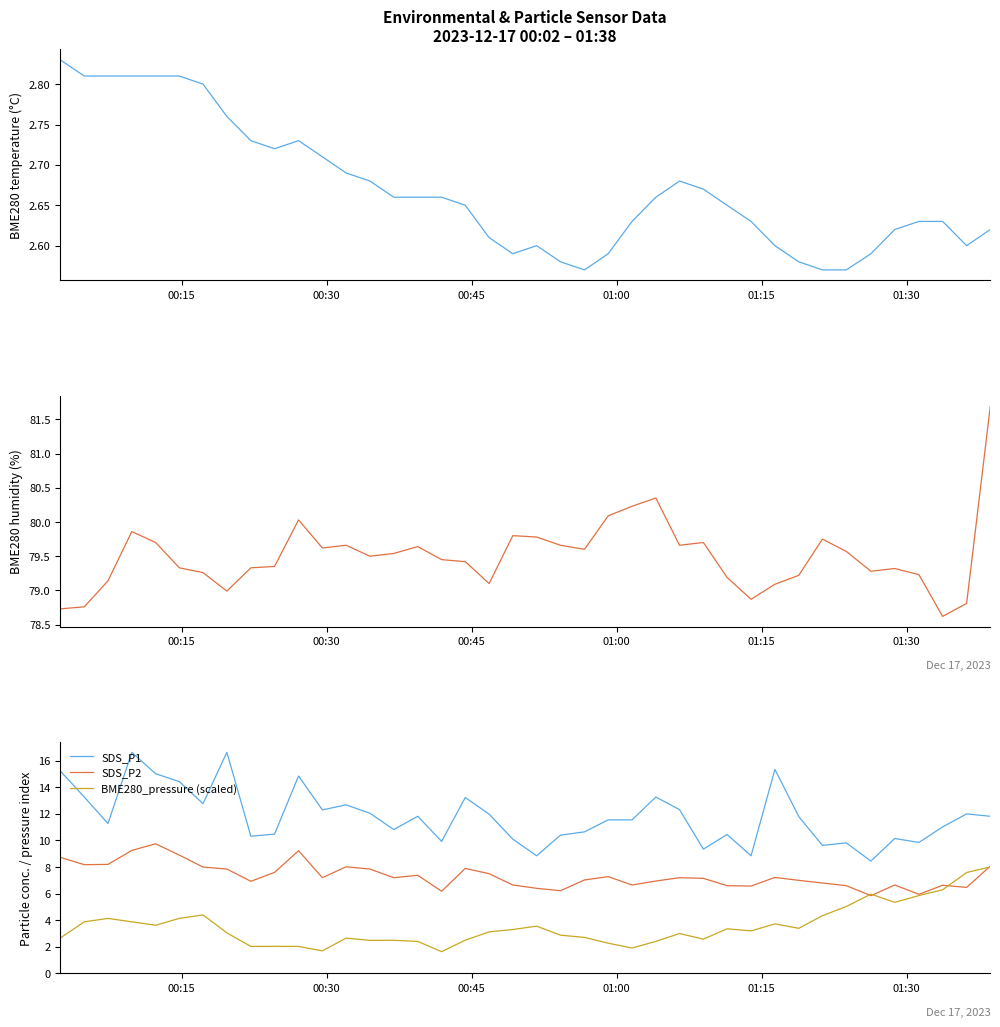

True or false: SDS_P1 and SDS_P2 cross at least once.

False